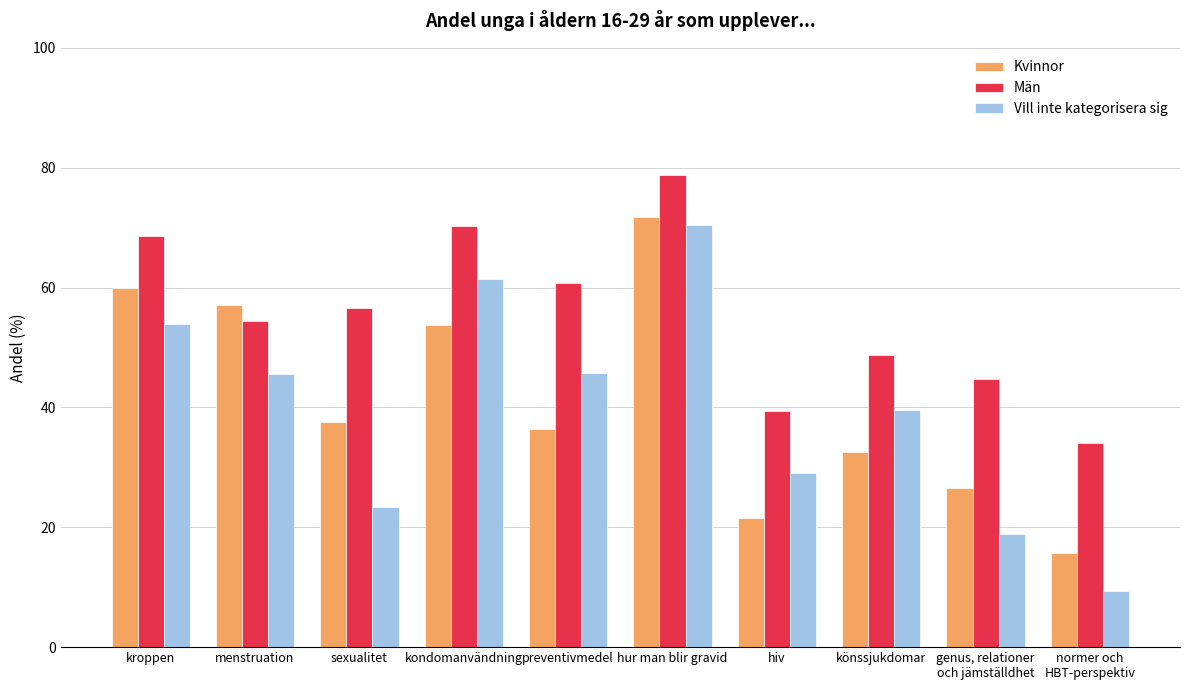

Which series changed the most between kroppen and könssjukdomar?

Kvinnor